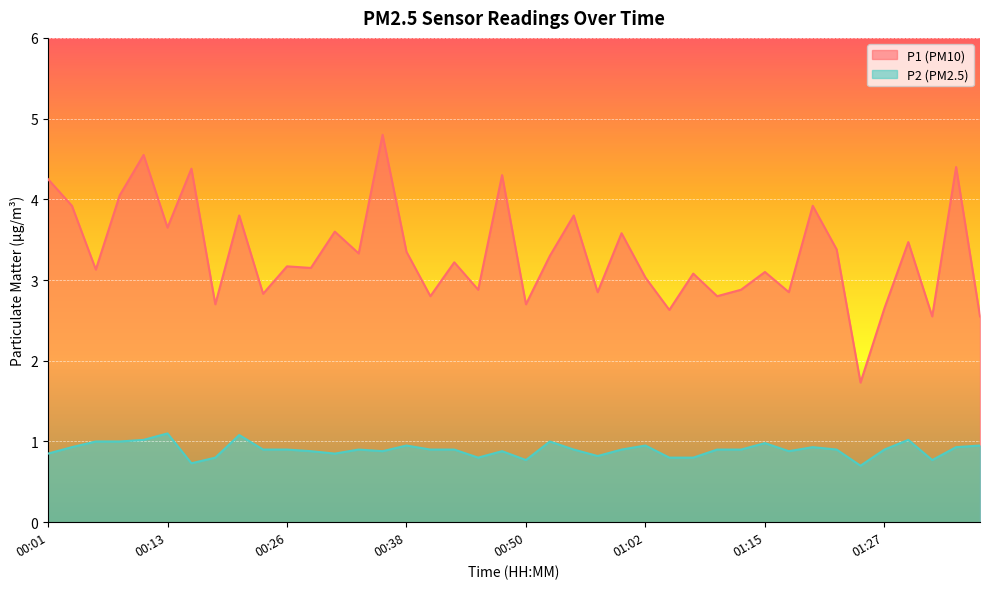

What is the difference between the highest and lowest values at 01:37?

1.6